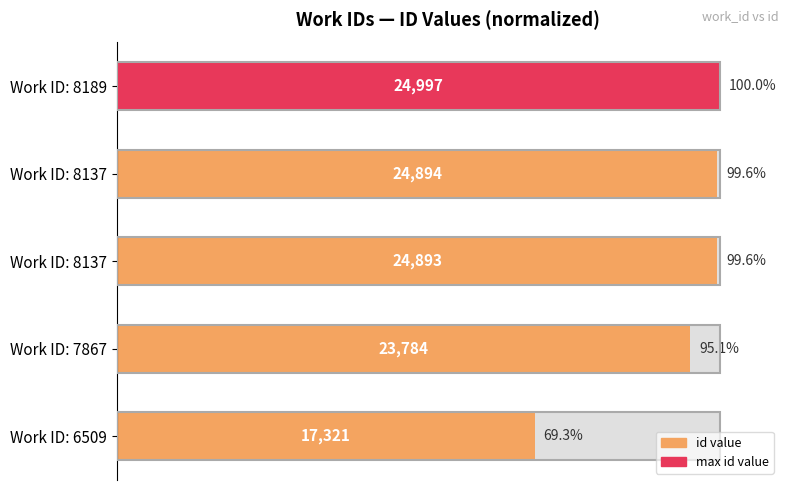

What is the difference between the maximum and minimum values?

30.7